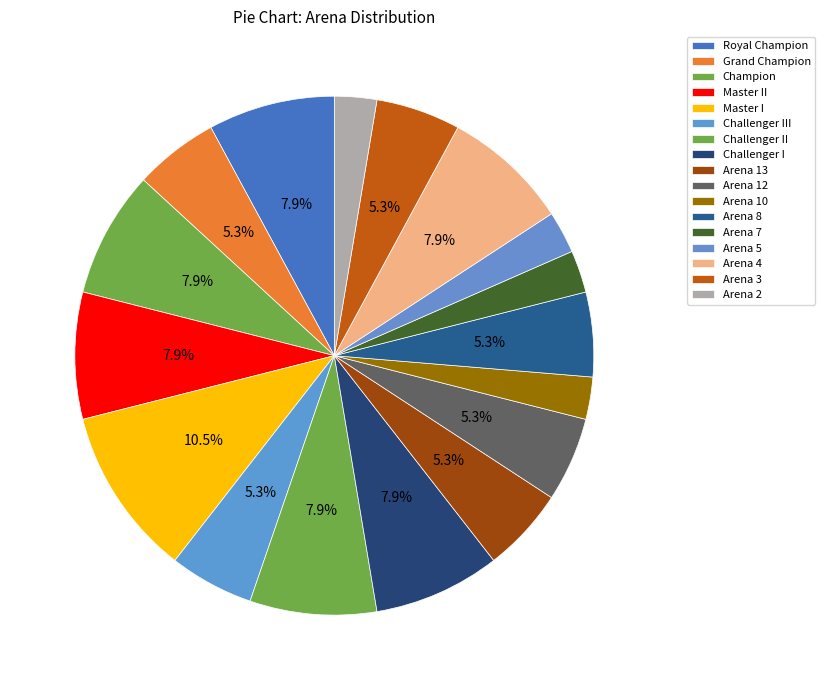

Which category has the biggest portion of the pie?

Master I